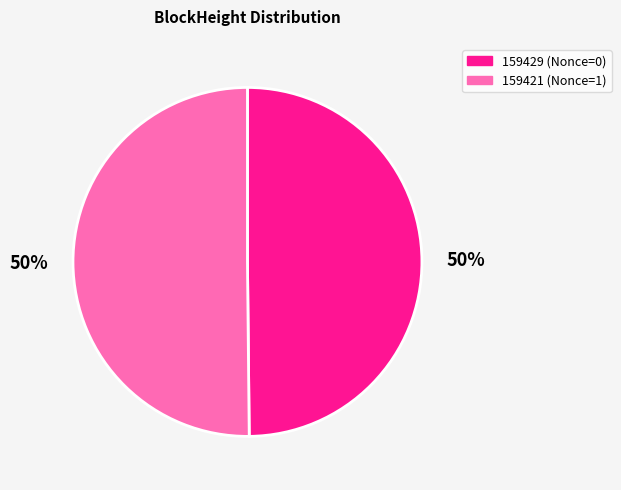

True or false: 159429 accounts for 50% of the total.

True